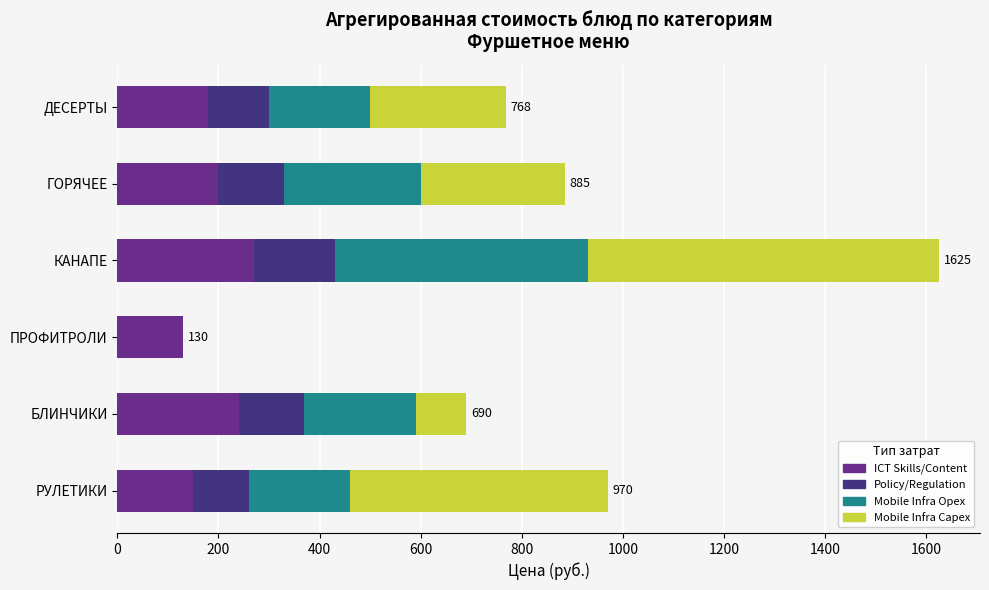

Read the ICT Skills/Content value at ПРОФИТРОЛИ.

130